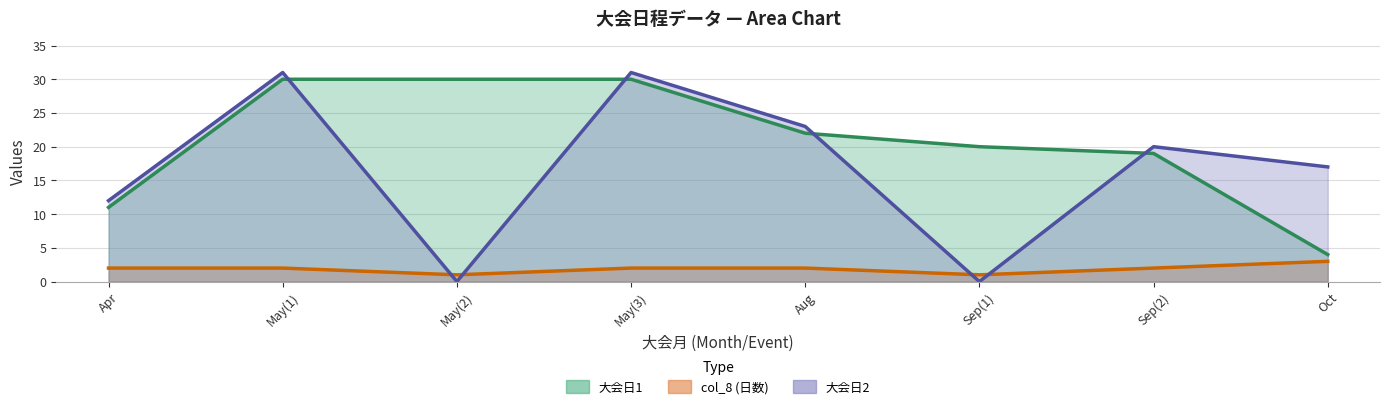

What is the total value across all series at Aug?

47